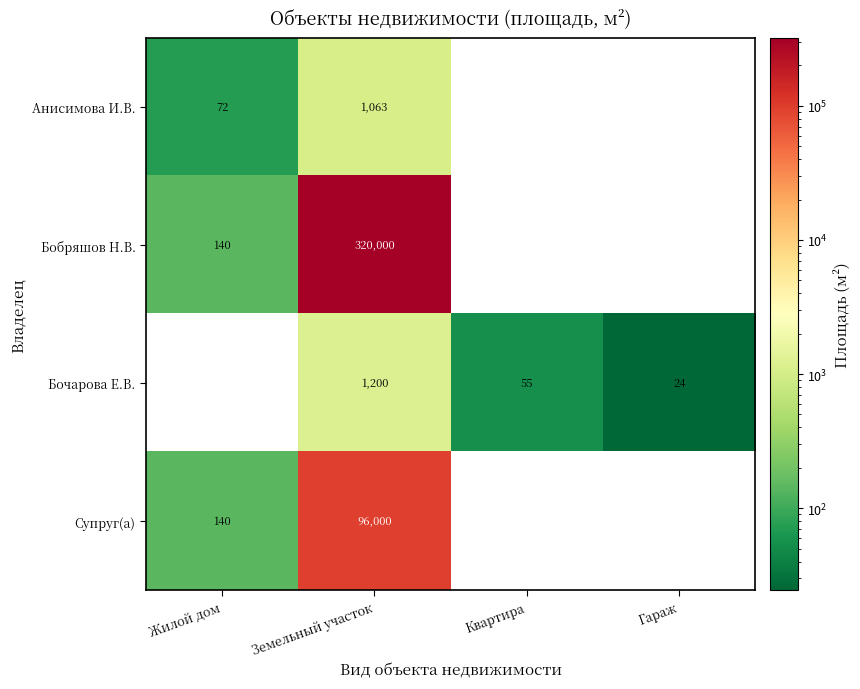

What is the maximum value shown in the chart?

320000.0